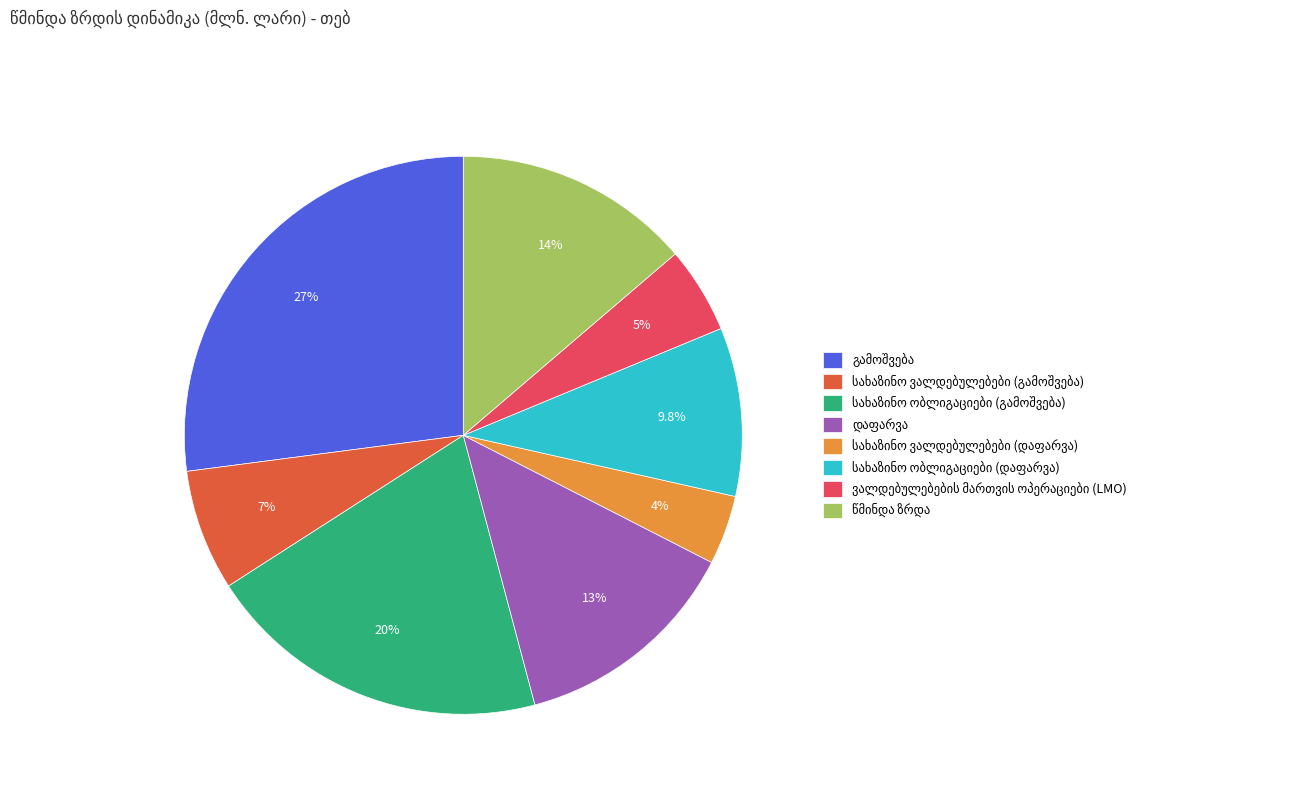

Does any single category account for the majority?

No